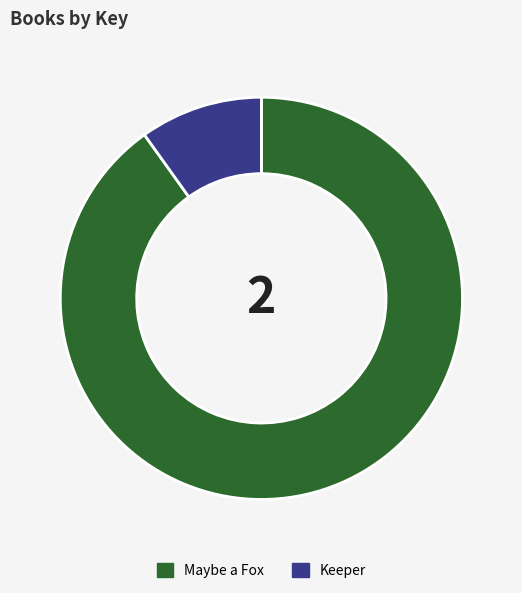

What is the largest slice in the pie chart?

Maybe a Fox